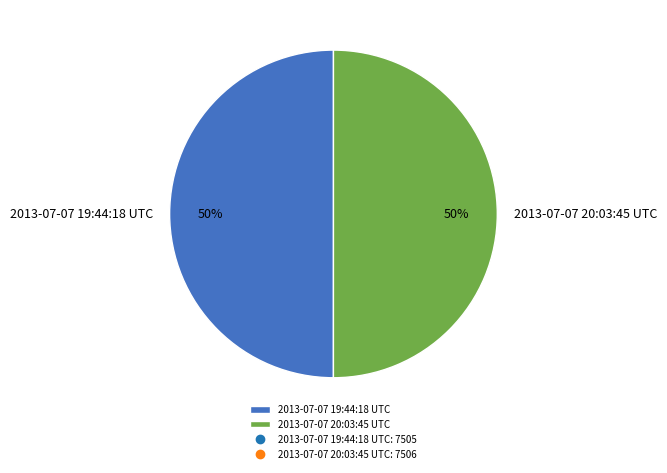

The 2013-07-07 20:03:45 UTC slice represents 42% of the pie. True or false?

False